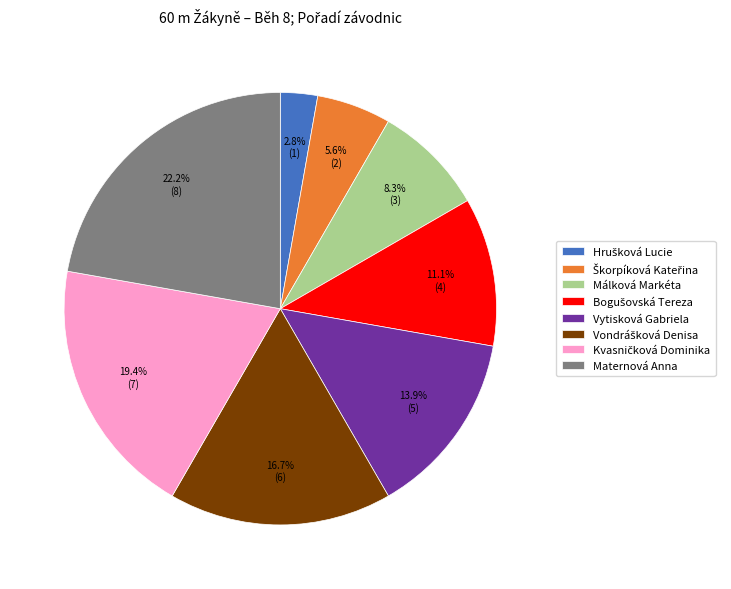

What is the total percentage of Vytisková Gabriela and Málková Markéta?

22.2%